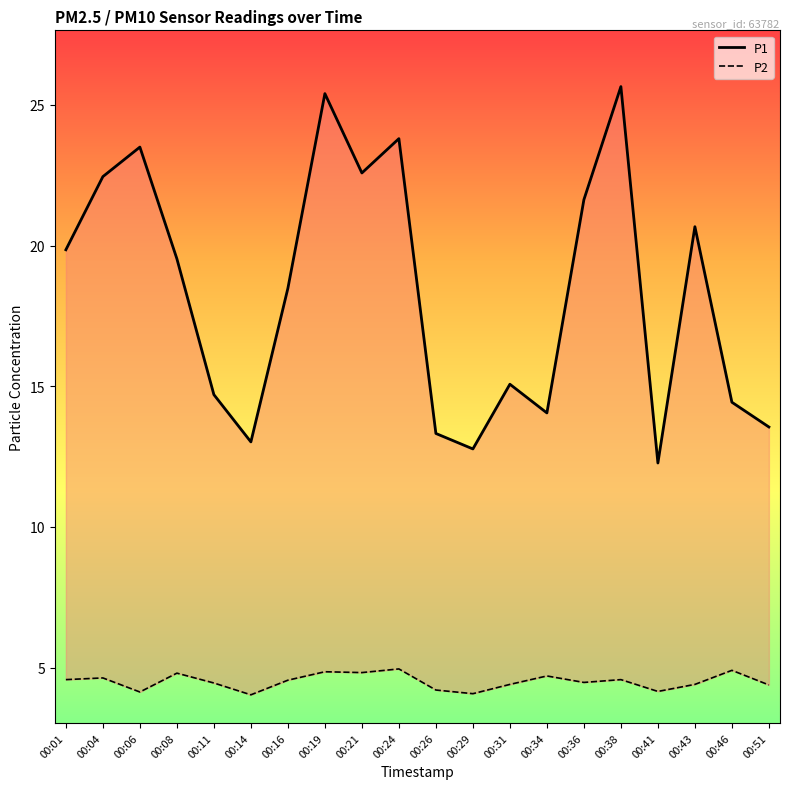

True or false: P1 has a value of 8.4 at 00:19.

False